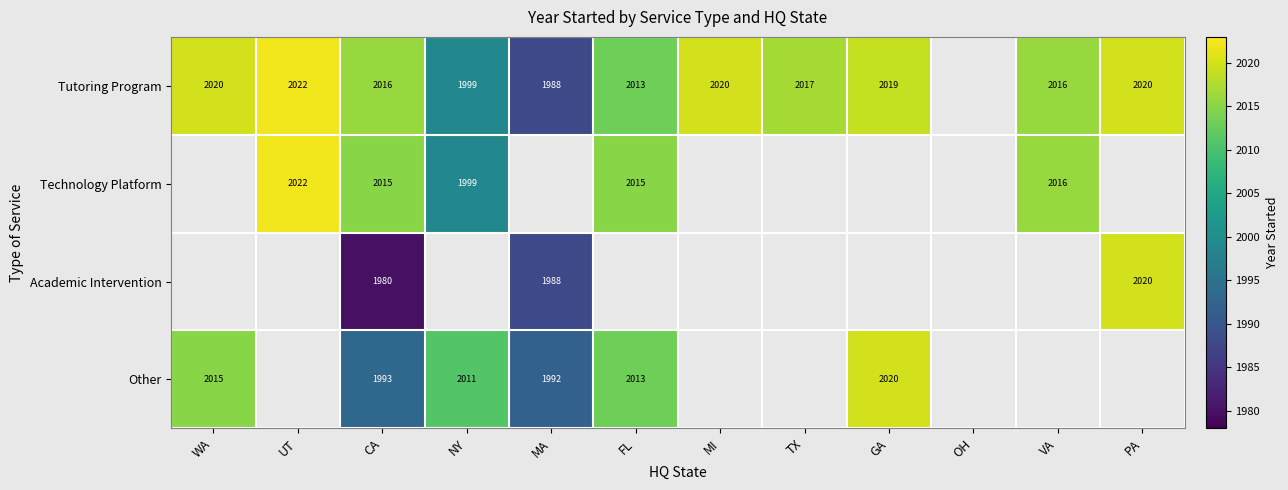

Between GA and PA, which is larger?

PA